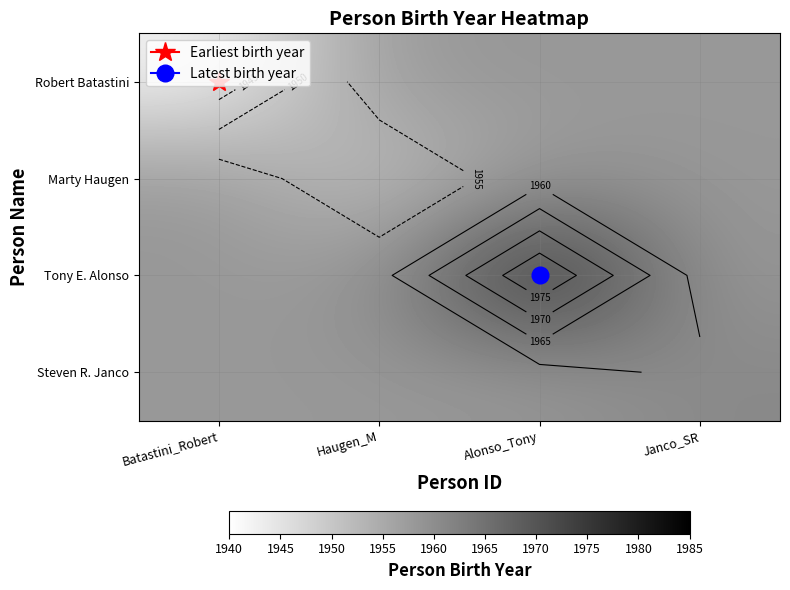

The Marty Haugen series shows 1950.0 at Haugen_M. True or false?

True